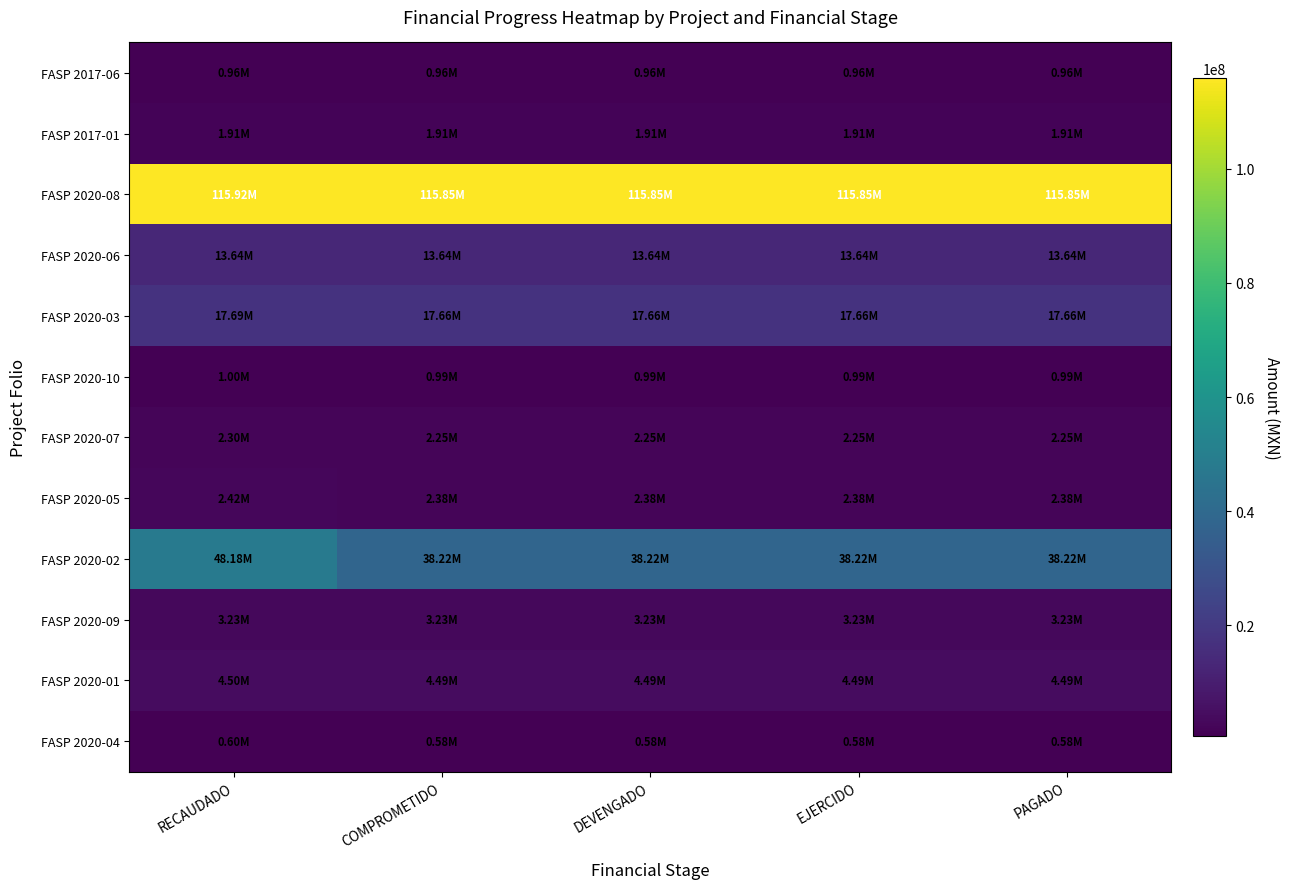

Which series has the largest range (max minus min)?

FASP 2020-02